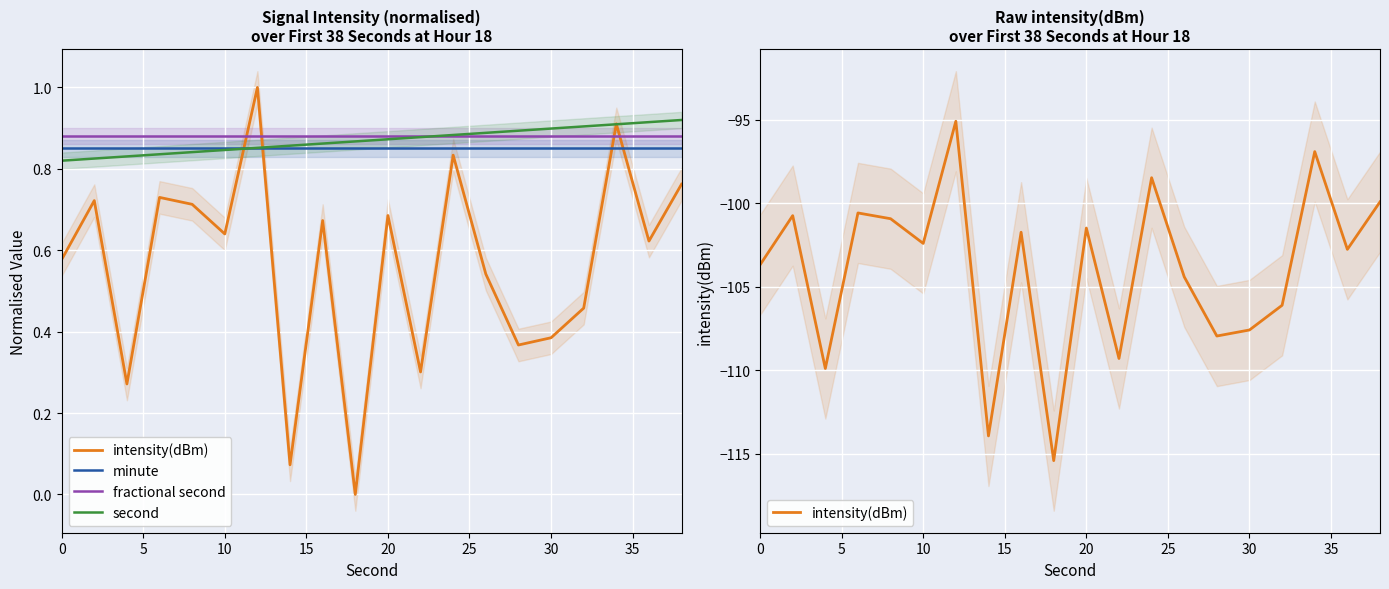

Which series has the largest range (max minus min)?

intensity(dBm)